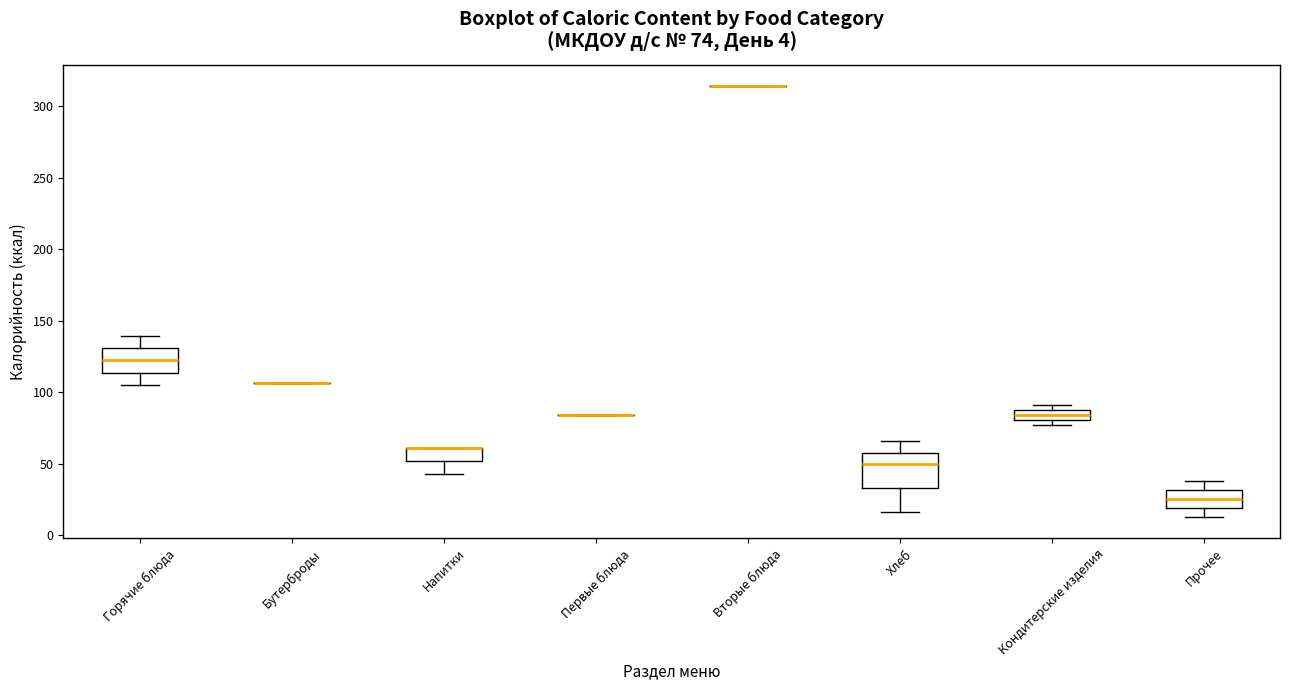

Comparing the boxes themselves (not the whiskers), which one is the tallest?

Хлеб